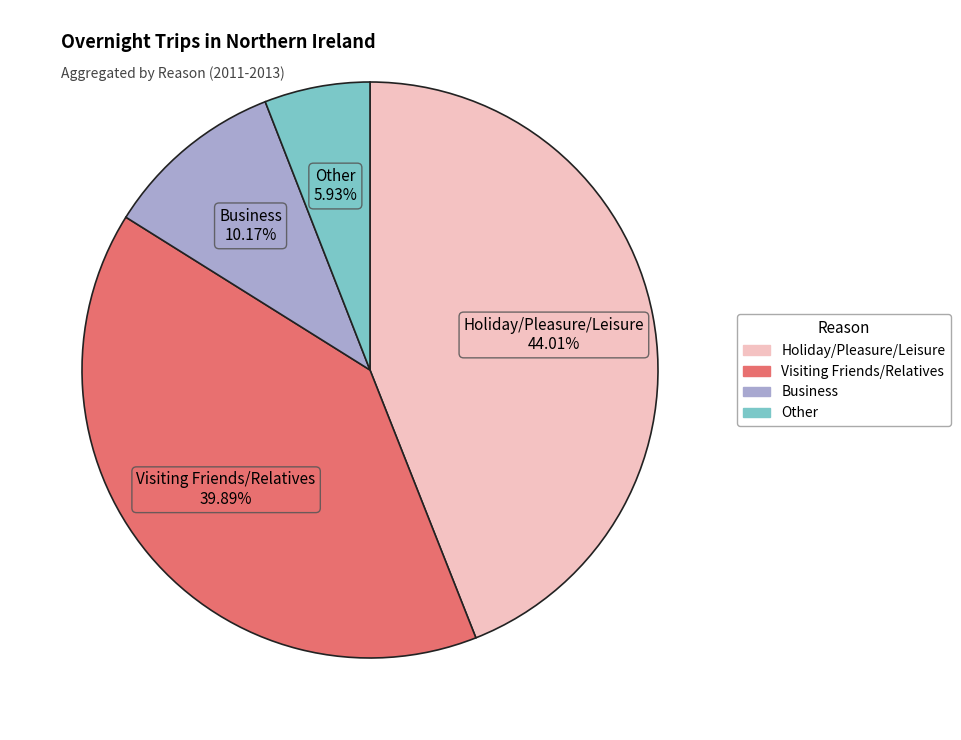

Is there a majority slice in this chart?

No